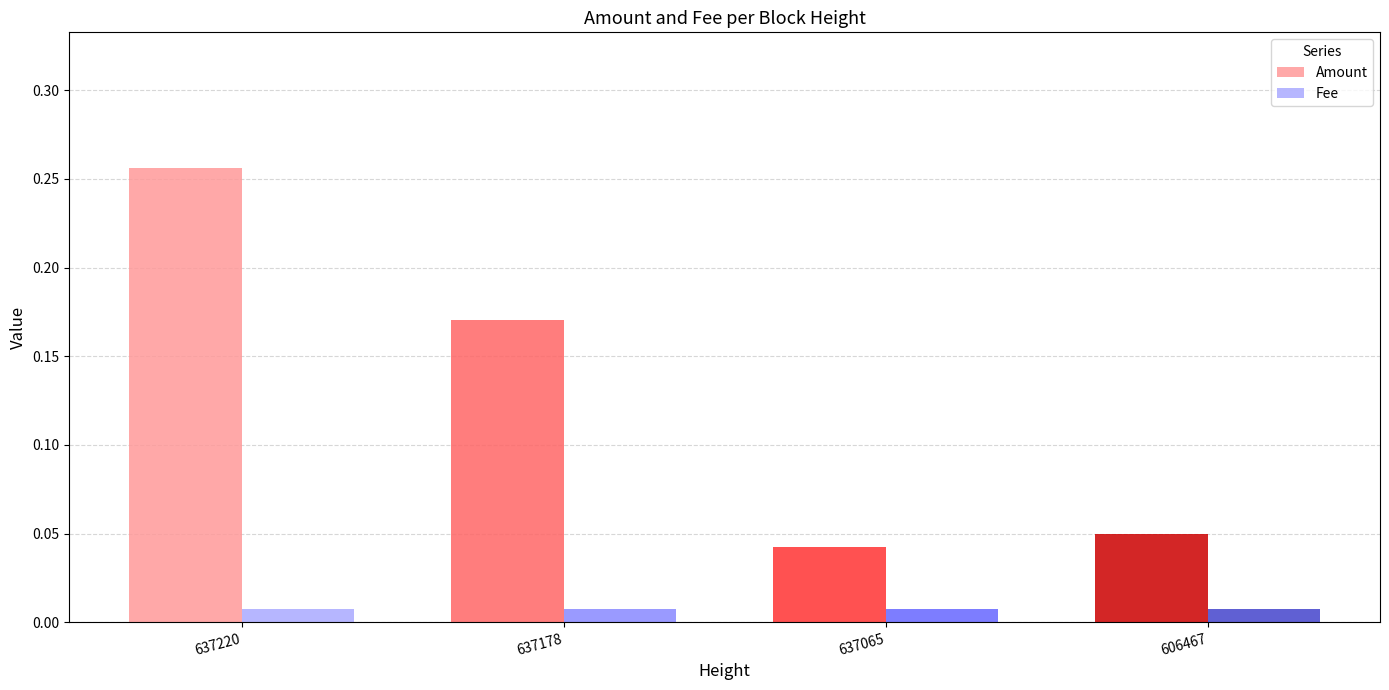

What is the value of the Amount bar at the 4th from the left?

0.1